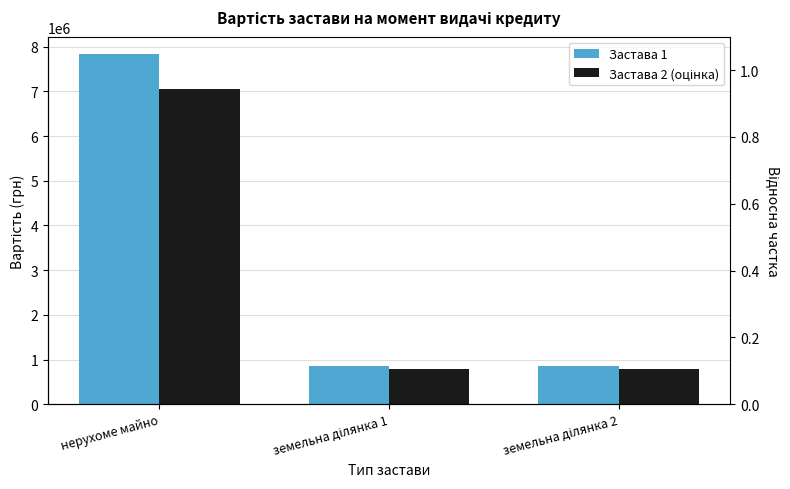

What is the sum of the Застава 1 values at нерухоме майно and земельна ділянка 1?

8695000